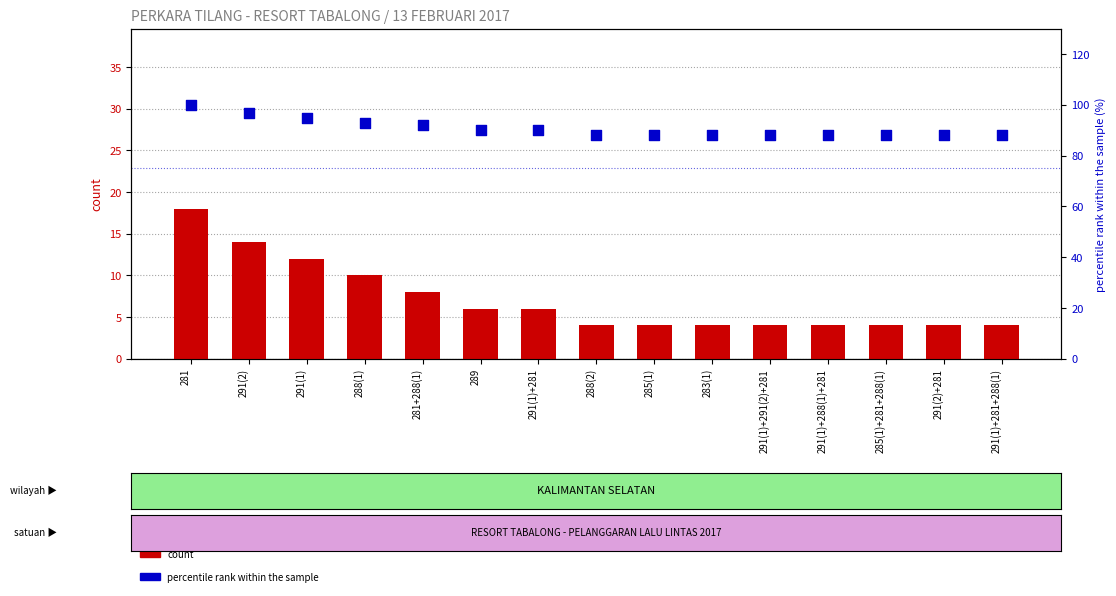

Which series contains the highest Y value?

percentile rank within the sample